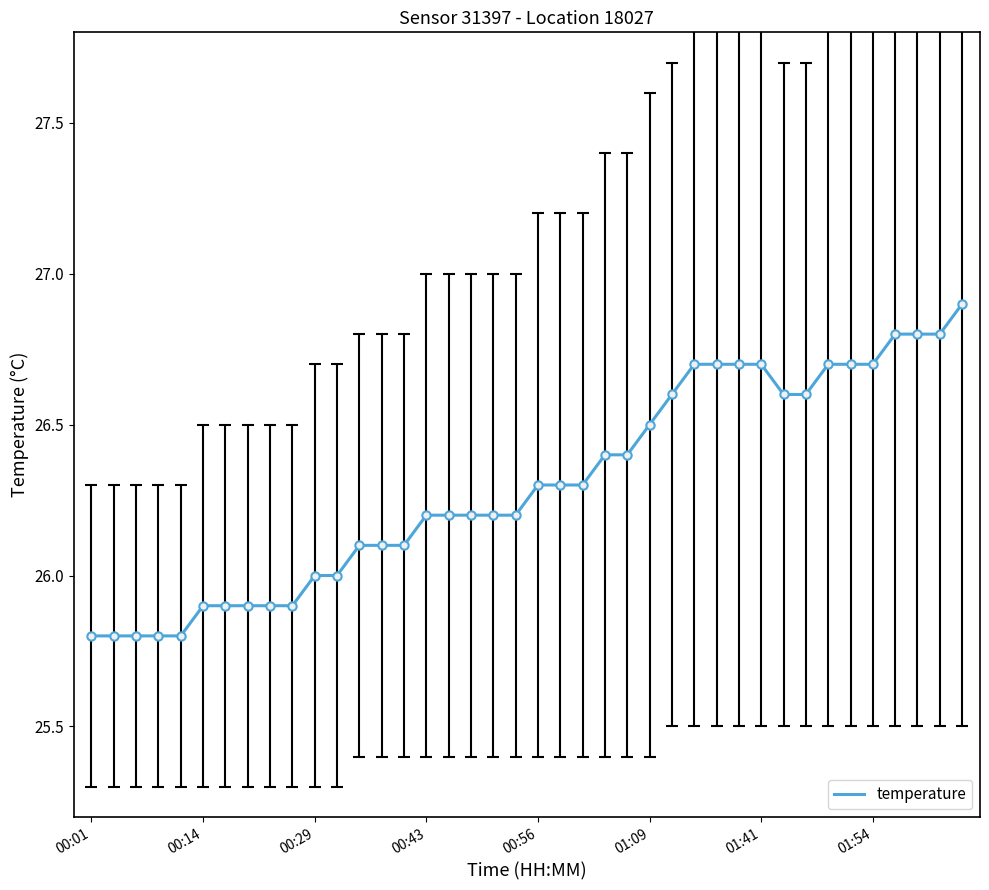

What is the difference between the maximum and minimum values?

1.1